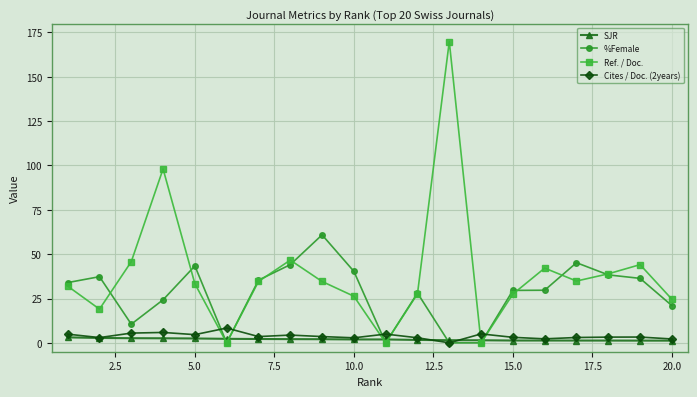

Which series has the largest range (max minus min)?

Ref. / Doc.